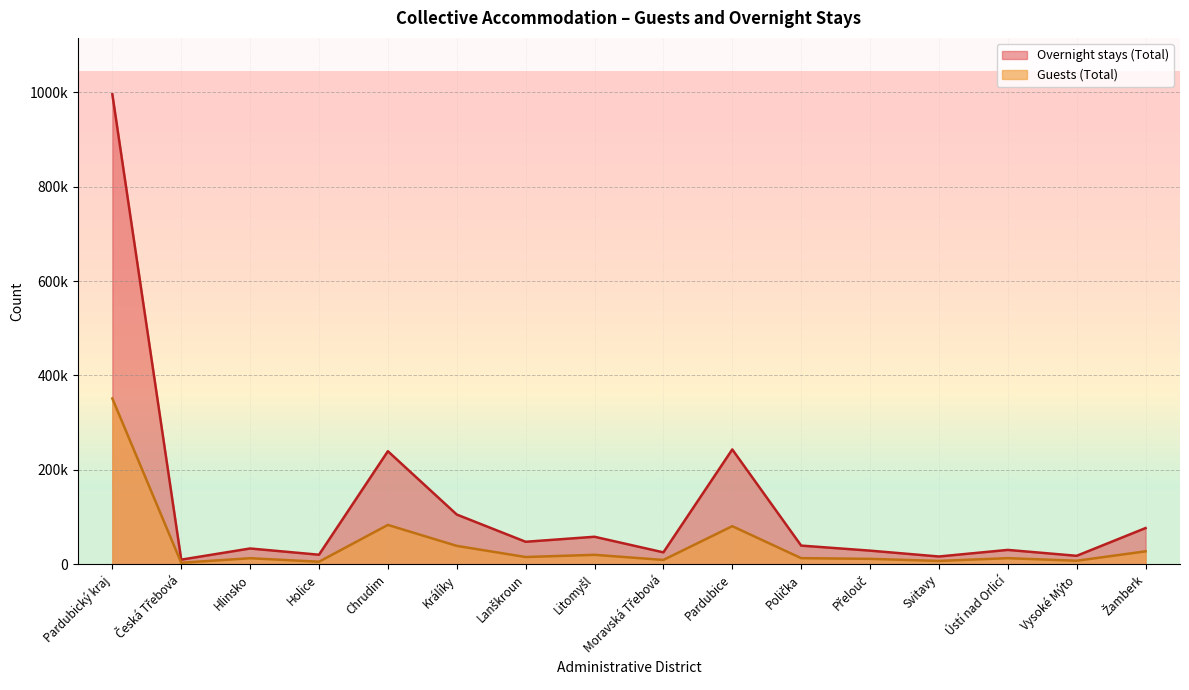

In Guests (Total), how many points are higher than both neighbors (excluding endpoints)?

5